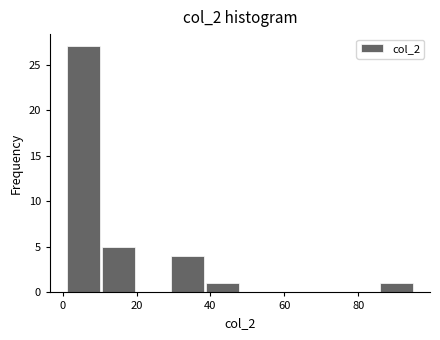

What is the height of the bar covering 10.4 to 19.8 on the x-axis? Neither the bar edges nor the heights are printed on the chart, so give them approximately, as read against the axes.

5